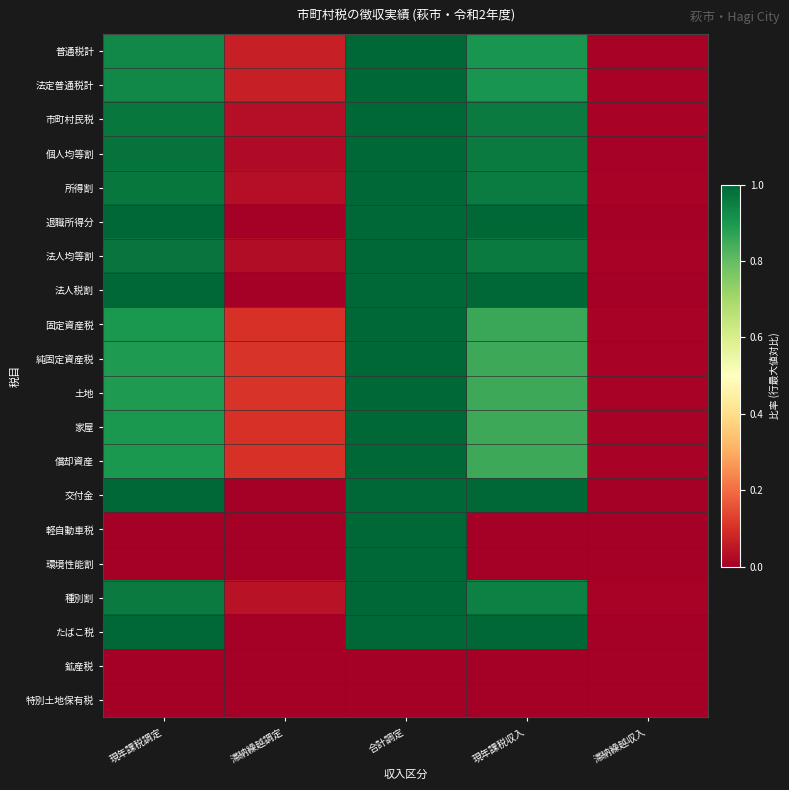

Reading left to right, list all the values displayed in this chart.

普通税計: 現年課税調定=0.9	滞納繰越調定=0.1	合計調定=1.0	現年課税収入=0.9	滞納繰越収入=0.0
法定普通税計: 現年課税調定=0.9	滞納繰越調定=0.1	合計調定=1.0	現年課税収入=0.9	滞納繰越収入=0.0
市町村民税: 現年課税調定=1.0	滞納繰越調定=0.0	合計調定=1.0	現年課税収入=1.0	滞納繰越収入=0.0
個人均等割: 現年課税調定=1.0	滞納繰越調定=0.0	合計調定=1.0	現年課税収入=1.0	滞納繰越収入=0.0
所得割: 現年課税調定=1.0	滞納繰越調定=0.0	合計調定=1.0	現年課税収入=1.0	滞納繰越収入=0.0
退職所得分: 現年課税調定=1.0	滞納繰越調定=0.0	合計調定=1.0	現年課税収入=1.0	滞納繰越収入=0.0
法人均等割: 現年課税調定=1.0	滞納繰越調定=0.0	合計調定=1.0	現年課税収入=1.0	滞納繰越収入=0.0
法人税割: 現年課税調定=1.0	滞納繰越調定=0.0	合計調定=1.0	現年課税収入=1.0	滞納繰越収入=0.0
固定資産税: 現年課税調定=0.9	滞納繰越調定=0.1	合計調定=1.0	現年課税収入=0.9	滞納繰越収入=0.0
純固定資産税: 現年課税調定=0.9	滞納繰越調定=0.1	合計調定=1.0	現年課税収入=0.9	滞納繰越収入=0.0
土地: 現年課税調定=0.9	滞納繰越調定=0.1	合計調定=1.0	現年課税収入=0.9	滞納繰越収入=0.0
家屋: 現年課税調定=0.9	滞納繰越調定=0.1	合計調定=1.0	現年課税収入=0.9	滞納繰越収入=0.0
償却資産: 現年課税調定=0.9	滞納繰越調定=0.1	合計調定=1.0	現年課税収入=0.9	滞納繰越収入=0.0
交付金: 現年課税調定=1.0	滞納繰越調定=0.0	合計調定=1.0	現年課税収入=1.0	滞納繰越収入=0.0
軽自動車税: 現年課税調定=0.0	滞納繰越調定=0.0	合計調定=1.0	現年課税収入=0.0	滞納繰越収入=0.0
環境性能割: 現年課税調定=0.0	滞納繰越調定=0.0	合計調定=1.0	現年課税収入=0.0	滞納繰越収入=0.0
種別割: 現年課税調定=1.0	滞納繰越調定=0.0	合計調定=1.0	現年課税収入=0.9	滞納繰越収入=0.0
たばこ税: 現年課税調定=1.0	滞納繰越調定=0.0	合計調定=1.0	現年課税収入=1.0	滞納繰越収入=0.0
鉱産税: 現年課税調定=0.0	滞納繰越調定=0.0	合計調定=0.0	現年課税収入=0.0	滞納繰越収入=0.0
特別土地保有税: 現年課税調定=0.0	滞納繰越調定=0.0	合計調定=0.0	現年課税収入=0.0	滞納繰越収入=0.0